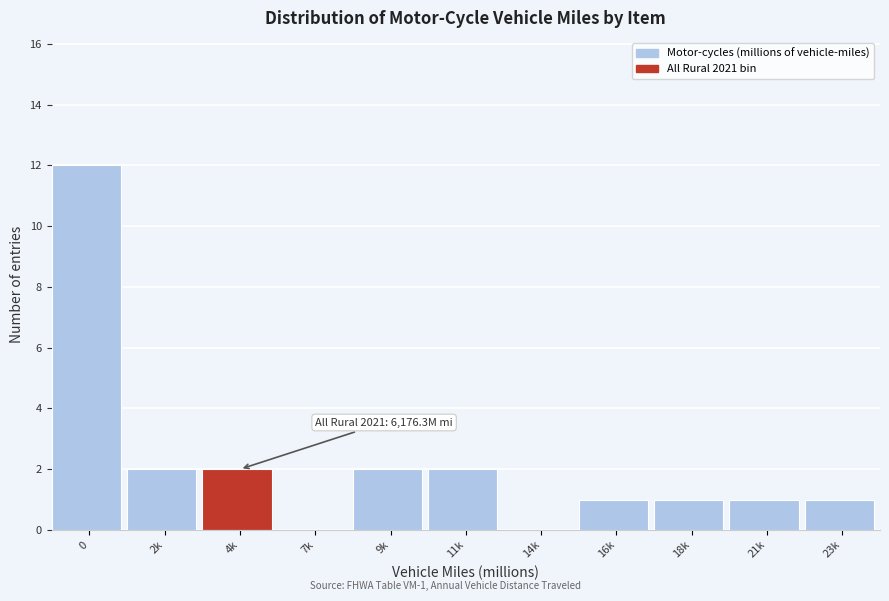

Reading left to right, list all the values displayed in this chart.

0=12	2k=2	4k=2	7k=0	9k=2	11k=2	14k=0	16k=1	18k=1	21k=1	23k=1